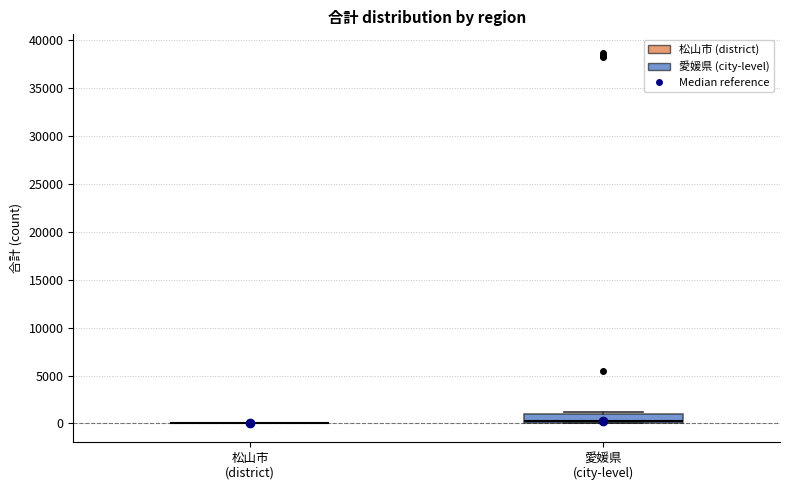

Which box is the tallest, from its lower edge to its upper edge?

愛媛県 (city-level)